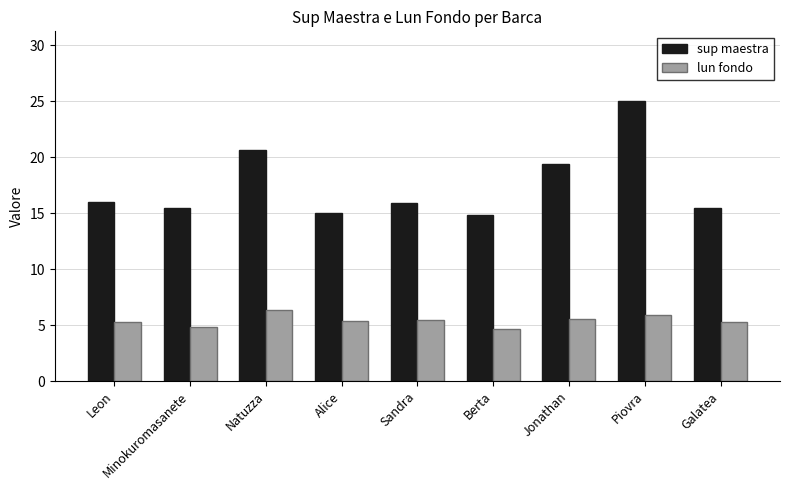

What is the approximate value of sup maestra at Sandra?

16.0